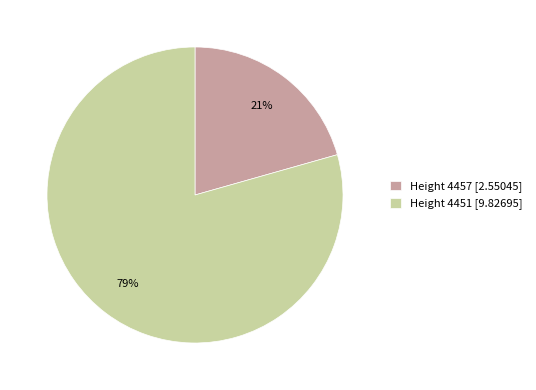

Is the sum of Height 4451 [9.82695] and Height 4457 [2.55045] greater than half?

Yes